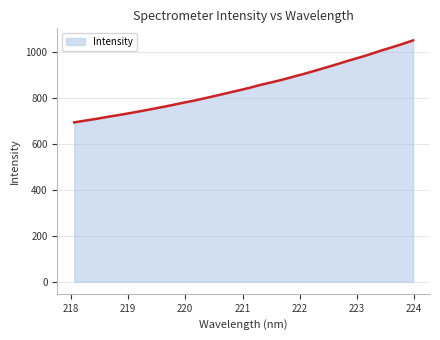

Count the number of categories in the chart.

32